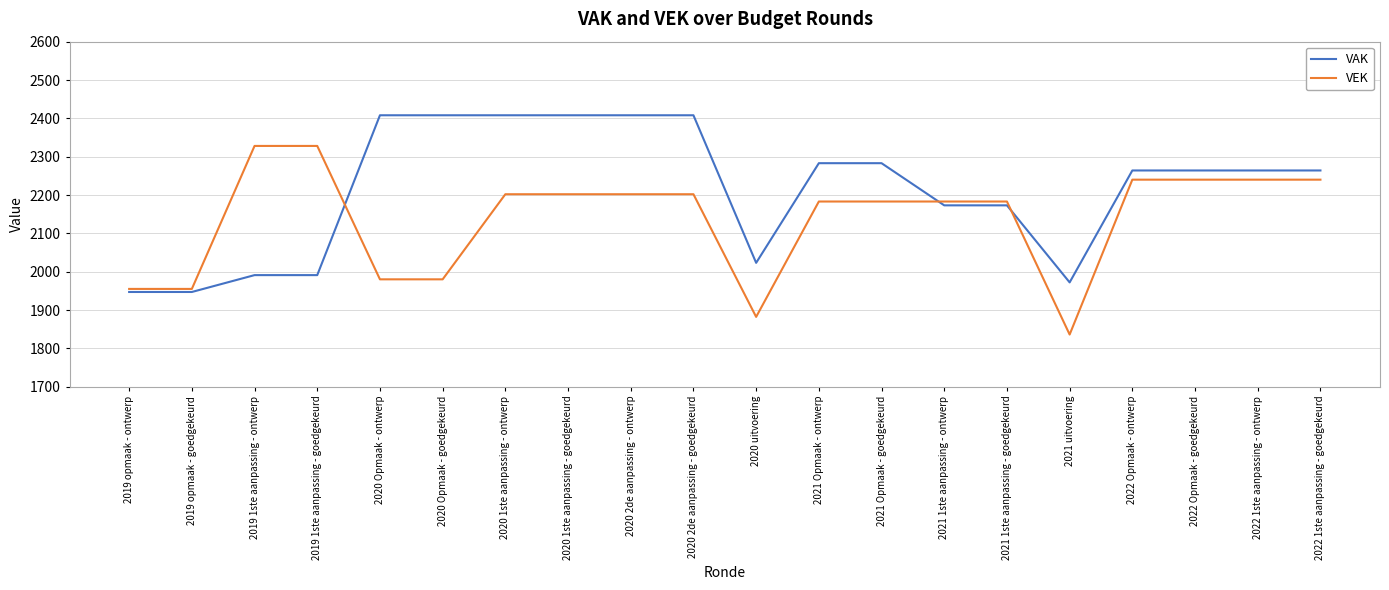

What is the approximate value of VAK at 2021 1ste aanpassing - ontwerp, to the nearest 50?

2150